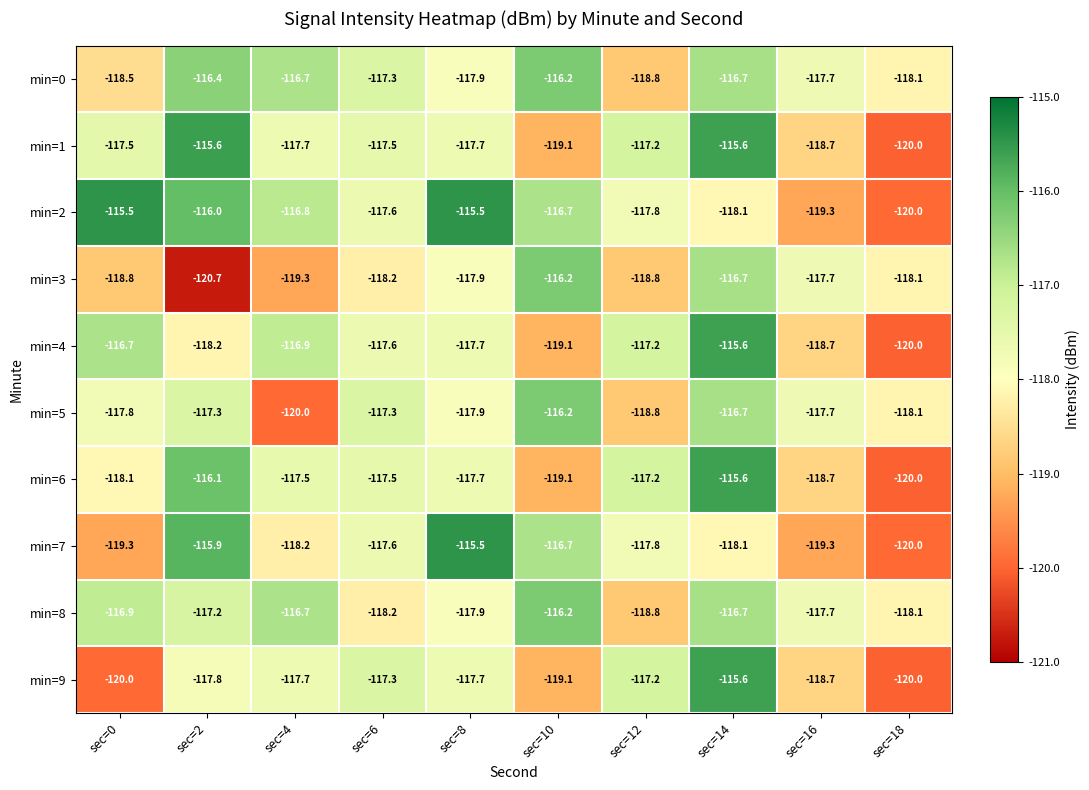

How many values in the min=9 series exceed -117?

1